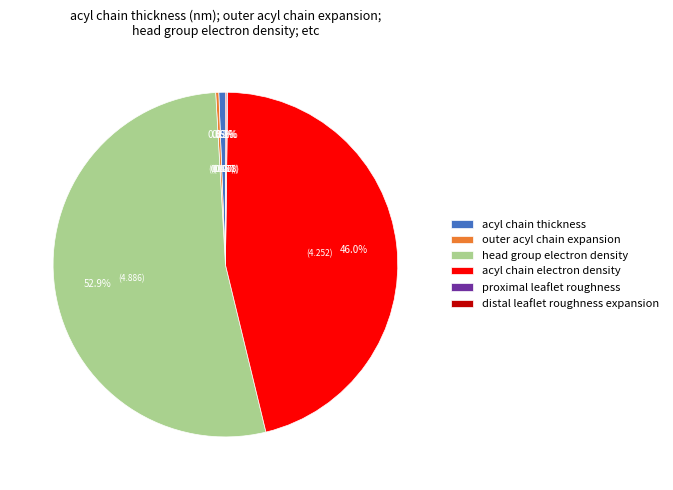

Is acyl chain electron density the majority of the pie?

No